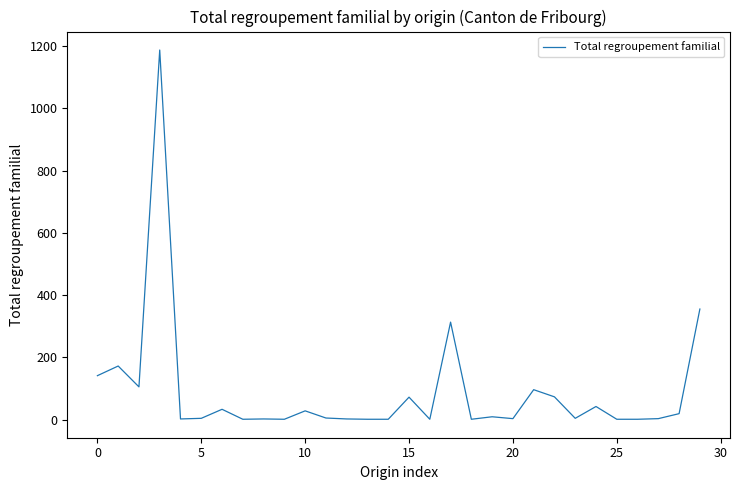

What is the difference between the maximum and minimum values?

1186